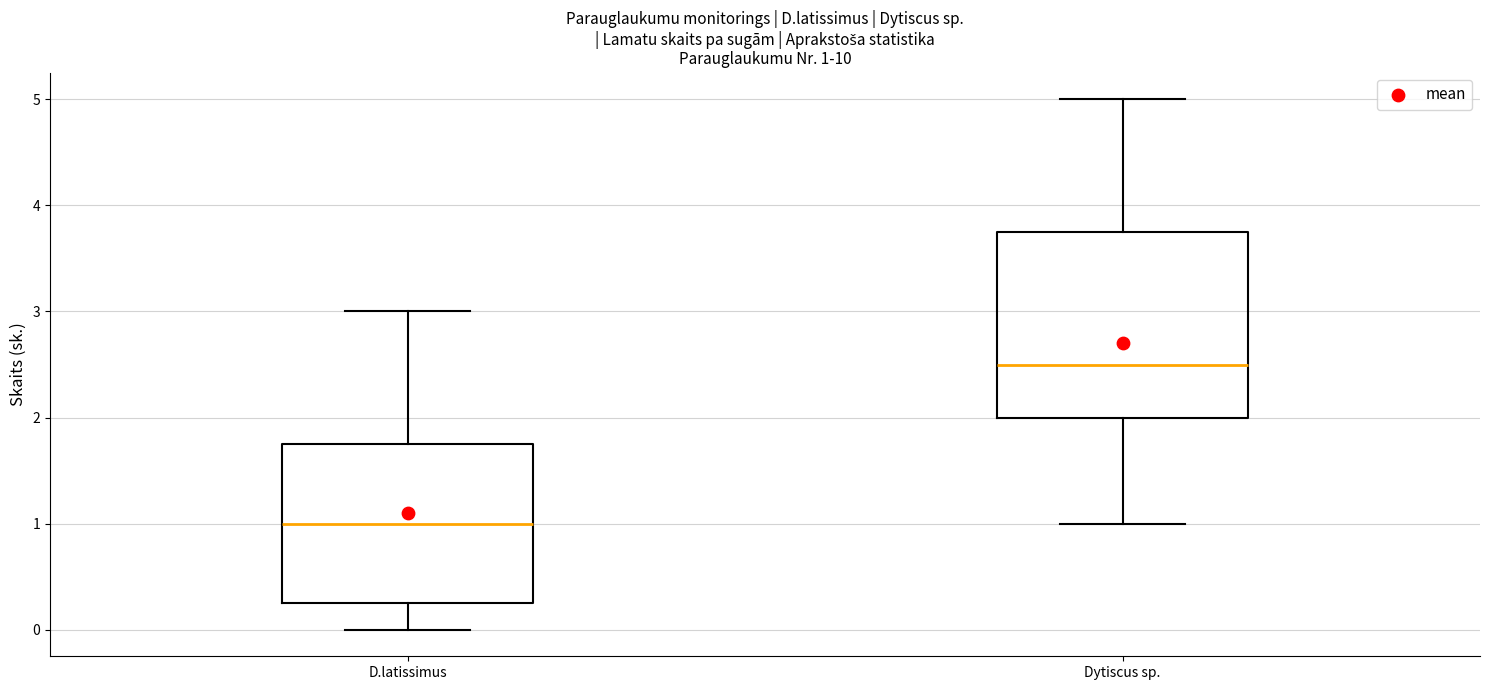

Comparing the boxes themselves (not the whiskers), which one is the tallest?

Dytiscus sp.